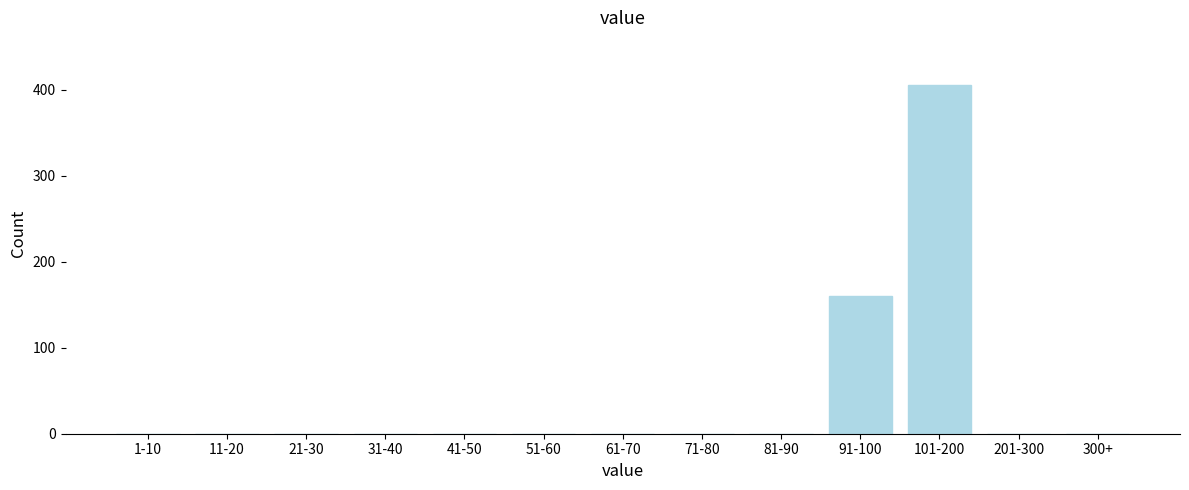

Reading left to right, extract all data points from this chart.

1-10=0	11-20=0	21-30=0	31-40=0	41-50=0	51-60=0	61-70=0	71-80=0	81-90=0	91-100=160	101-200=406	201-300=0	300+=0